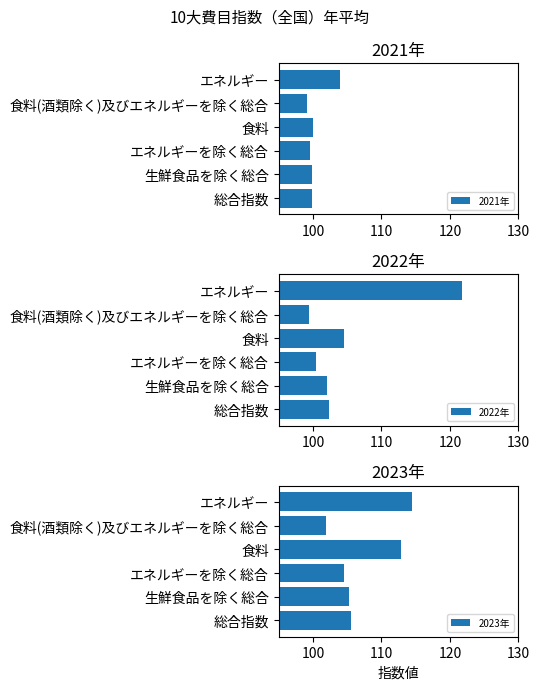

What is the approximate value of 2021年 at 生鮮食品を除く総合?

99.8